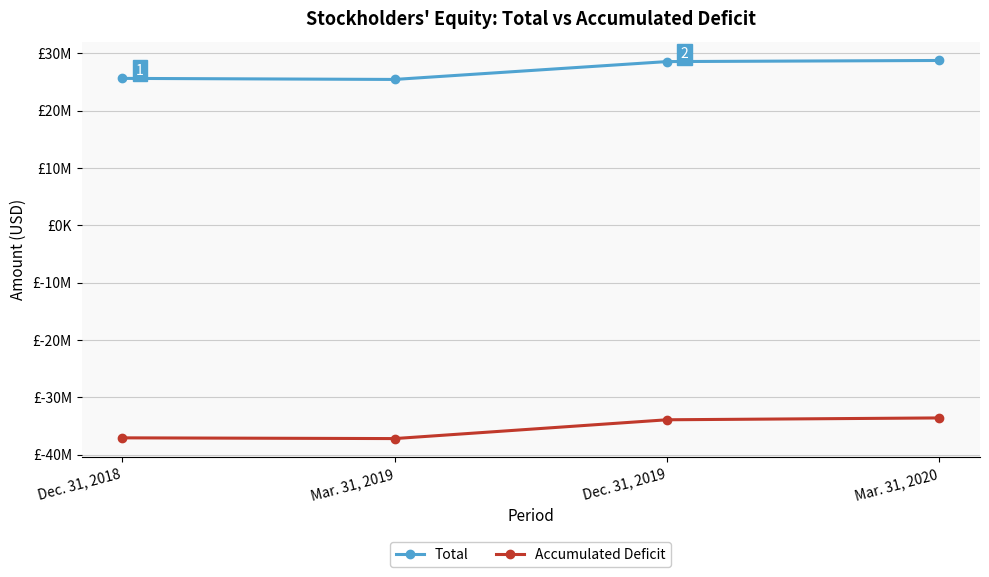

Rank the series by their average value, from highest to lowest.

Total, Accumulated Deficit